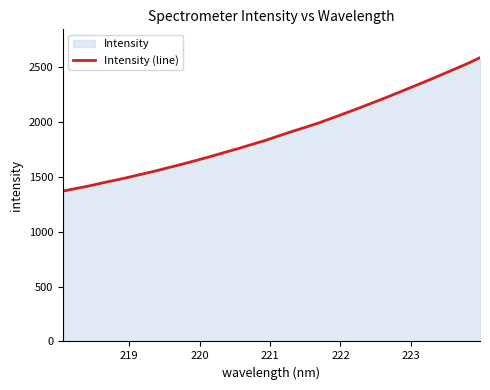

What is the maximum value shown in the chart?

2584.8